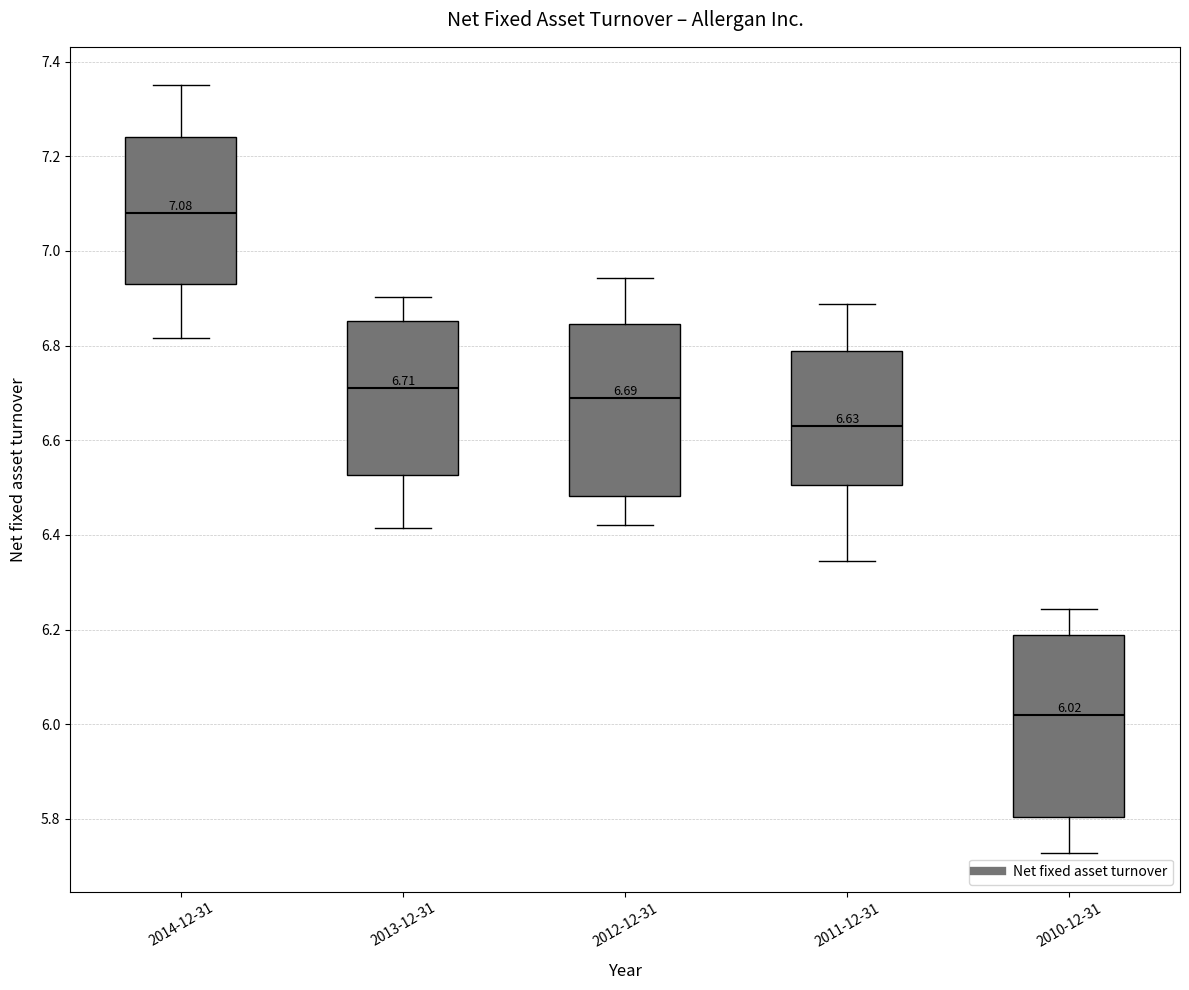

Which box has the highest median line?

2014-12-31